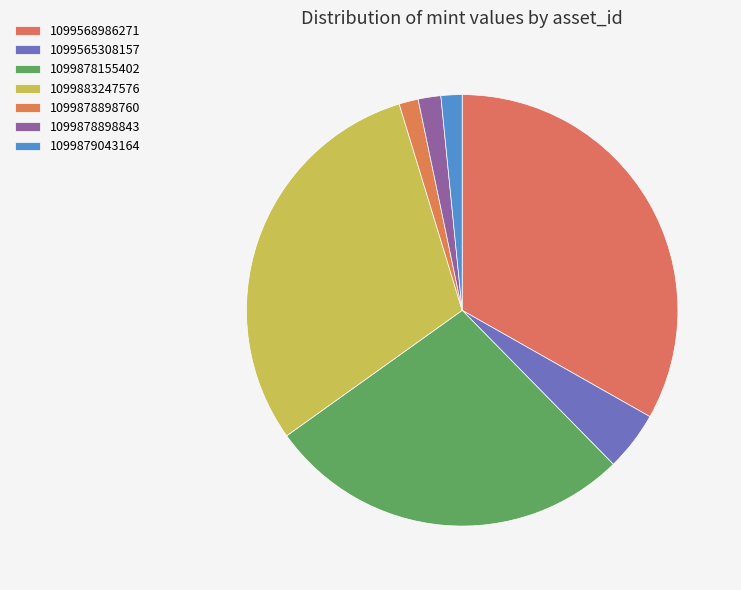

To the nearest percent, what is the difference between the largest and smallest slice percentages?

32%